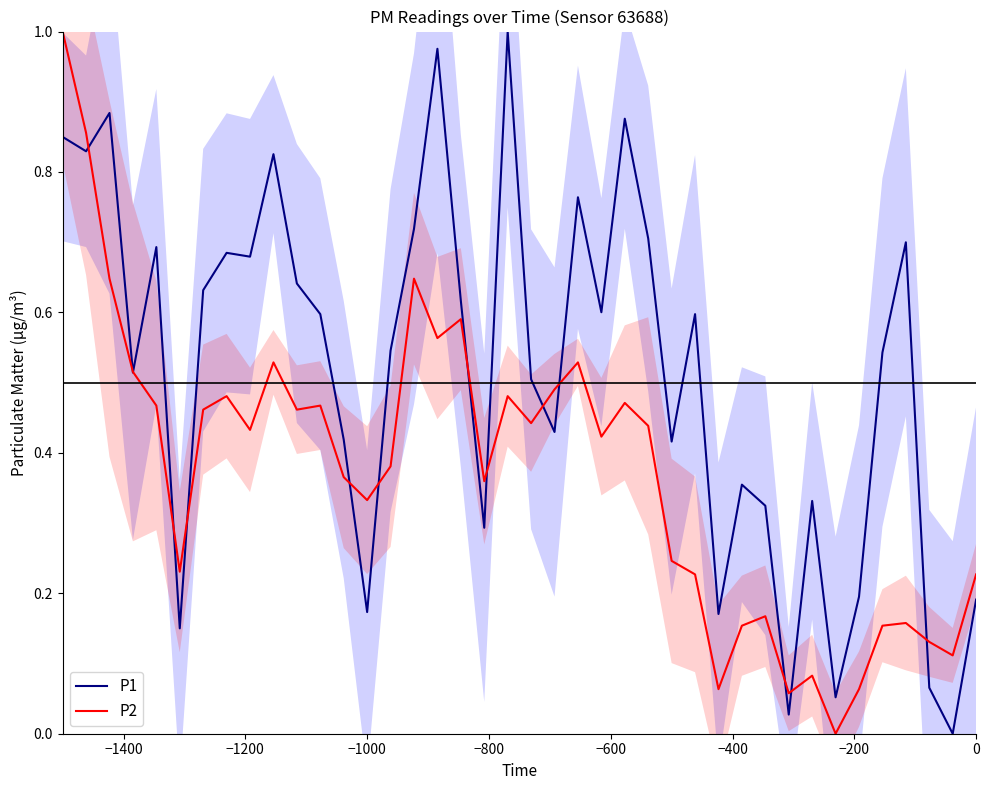

How many values in P2 are above zero?

39